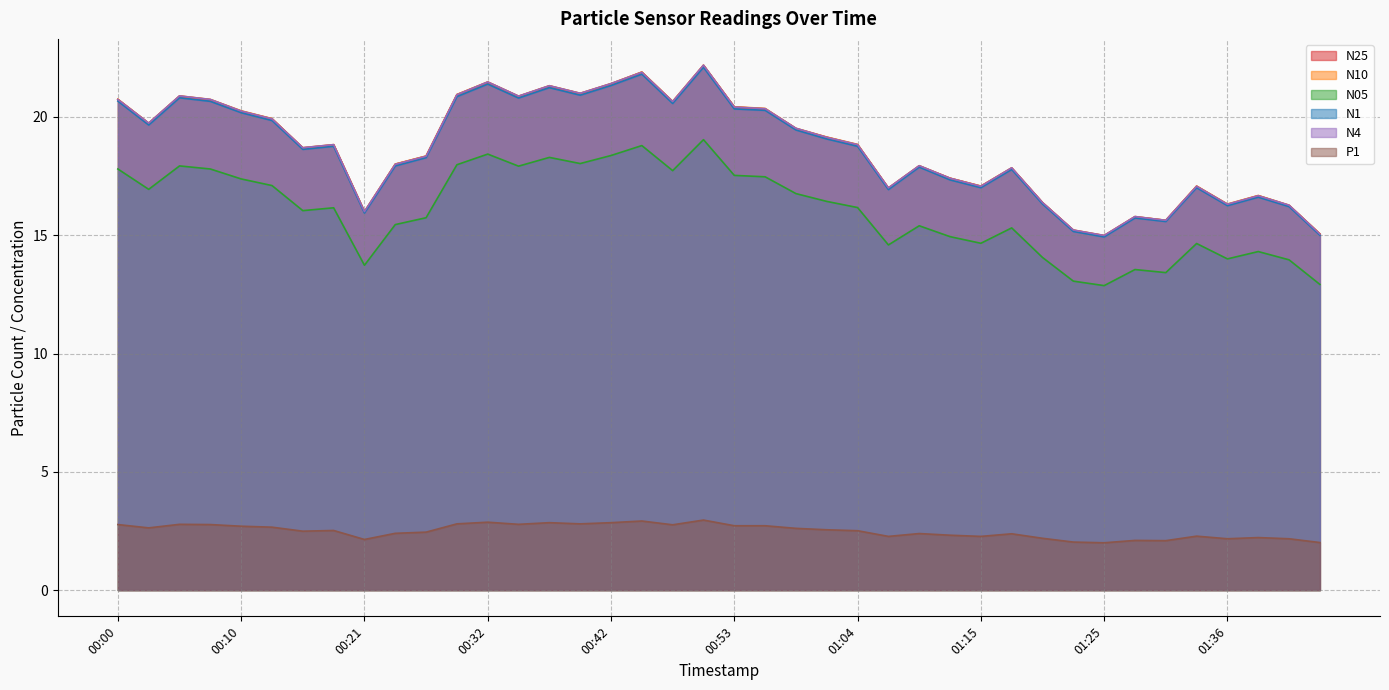

What is the maximum value for N10?

22.2